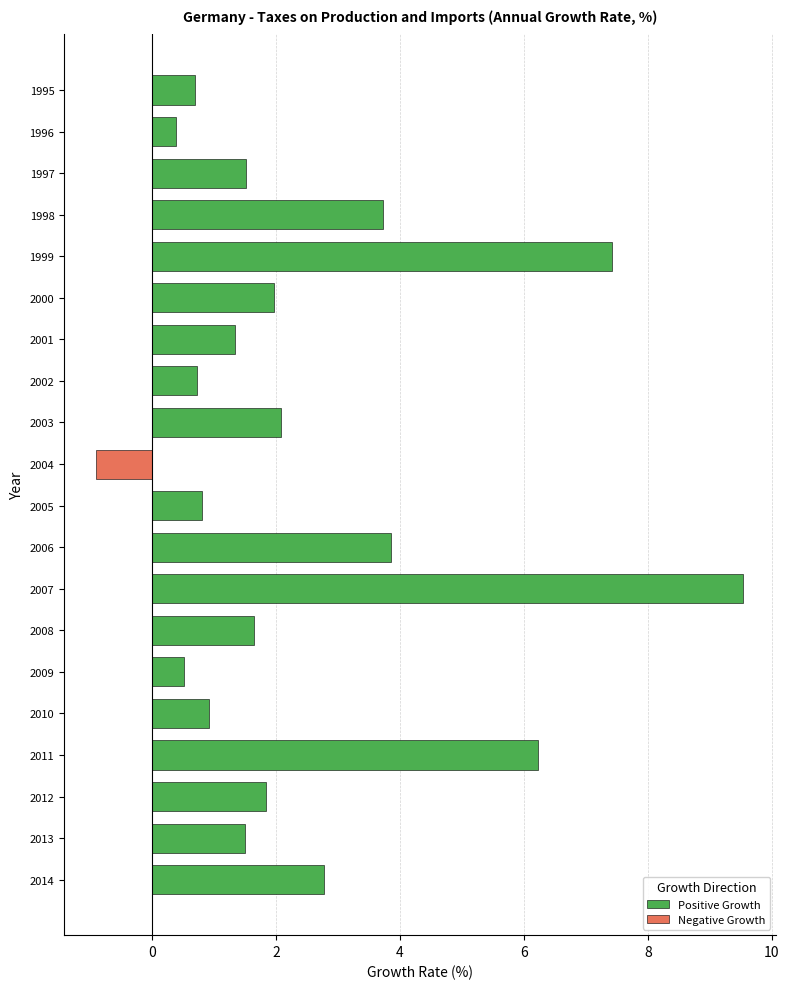

What is the value of the 8th bar from the top?

0.7